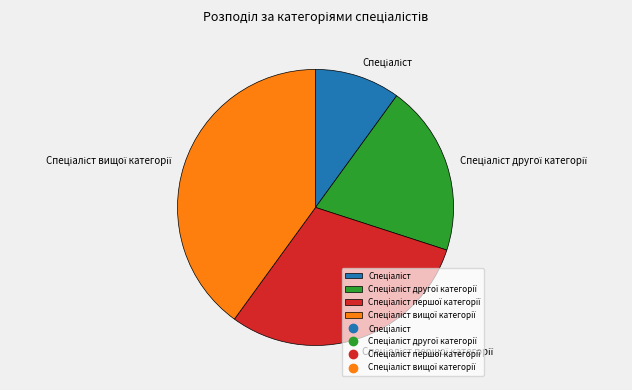

Is there a majority slice in this chart?

No